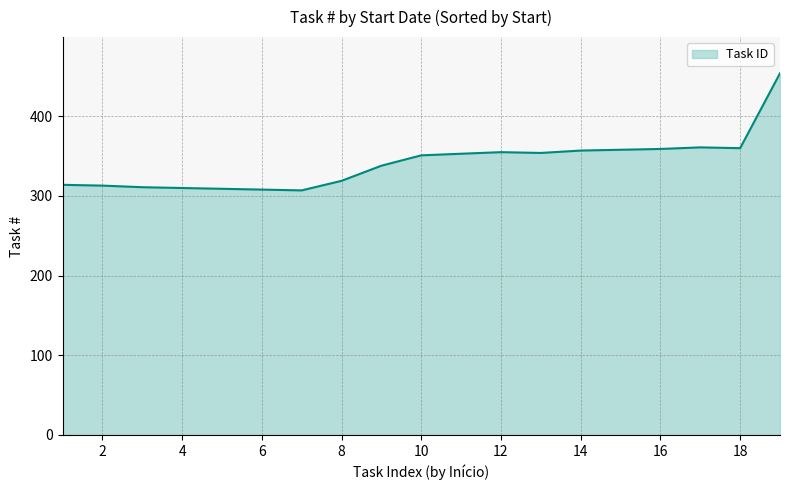

Does the chart display data point markers on the line(s)?

No